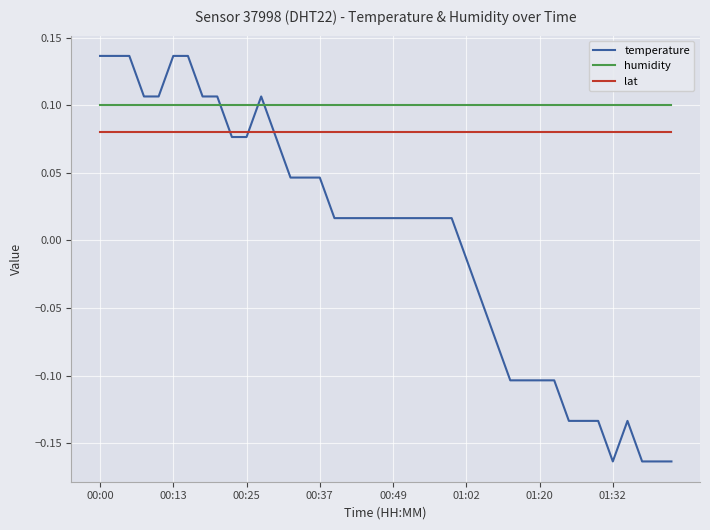

Which series has the largest total across all categories?

humidity